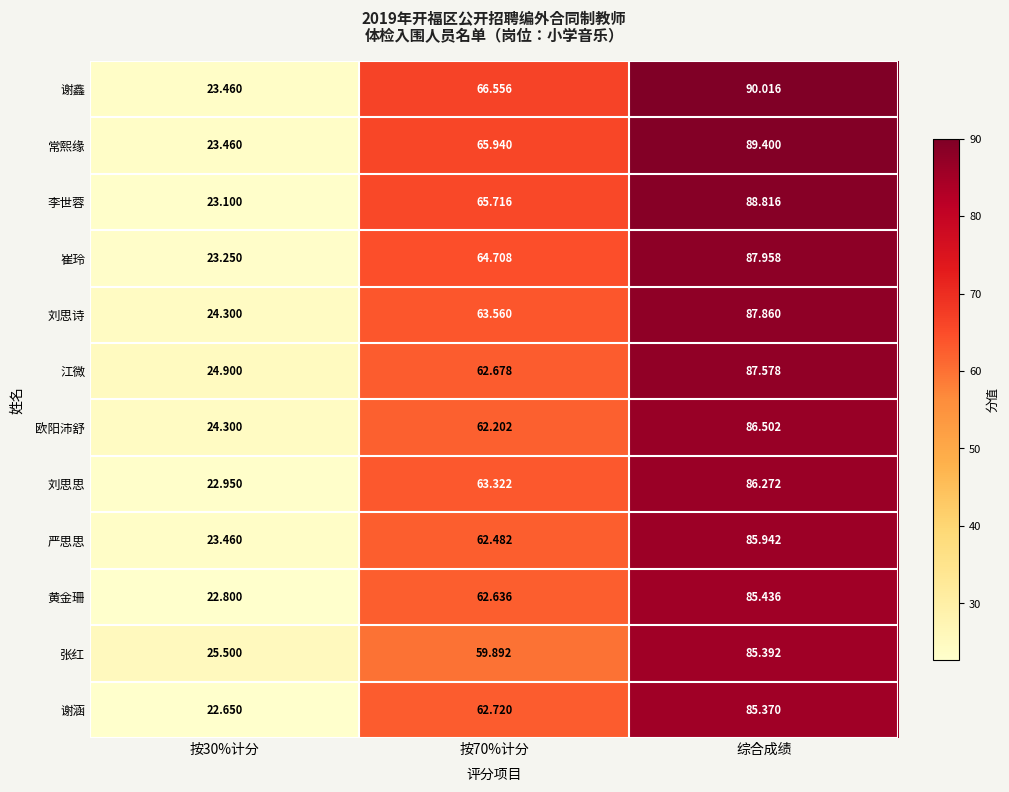

Rank the series by their maximum value, from lowest to highest.

谢涵, 张红, 黄金珊, 严思思, 刘思思, 欧阳沛舒, 江微, 刘思诗, 崔玲, 李世蓉, 常熙缘, 谢鑫